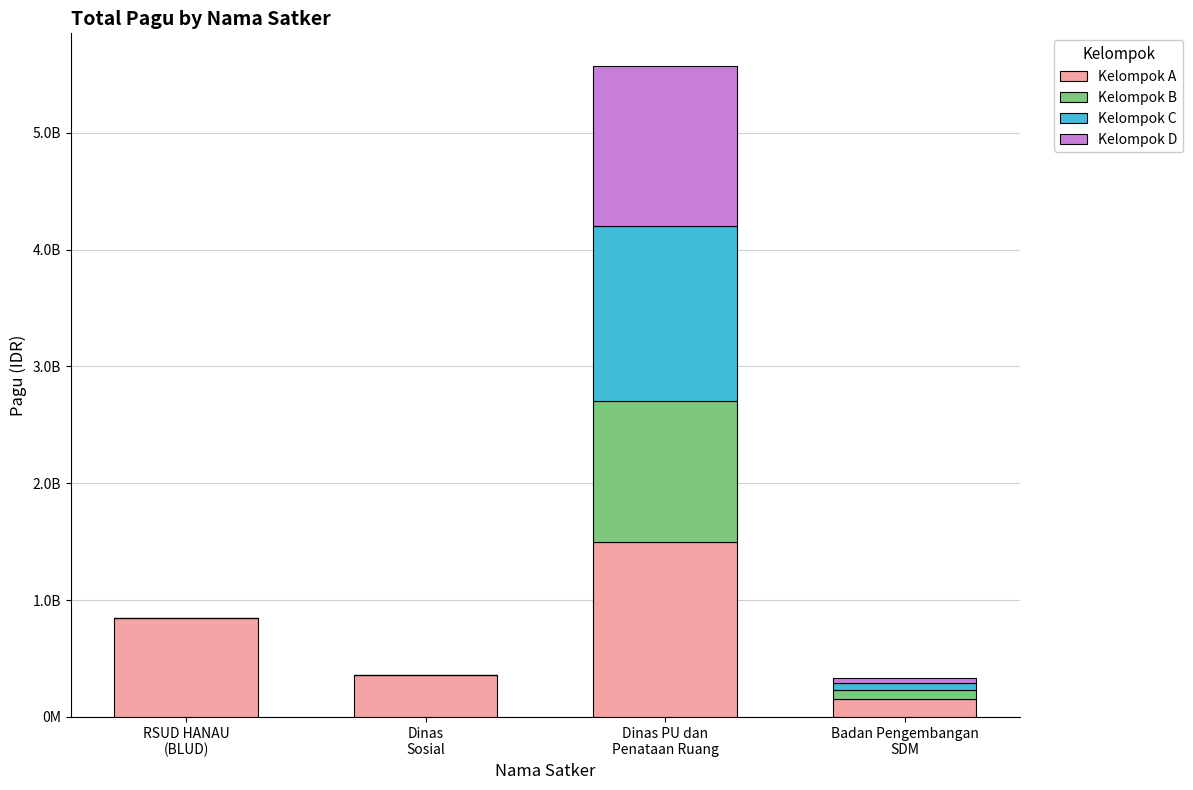

What is the label of the 1st bar from the right?

Badan Pengembangan
SDM